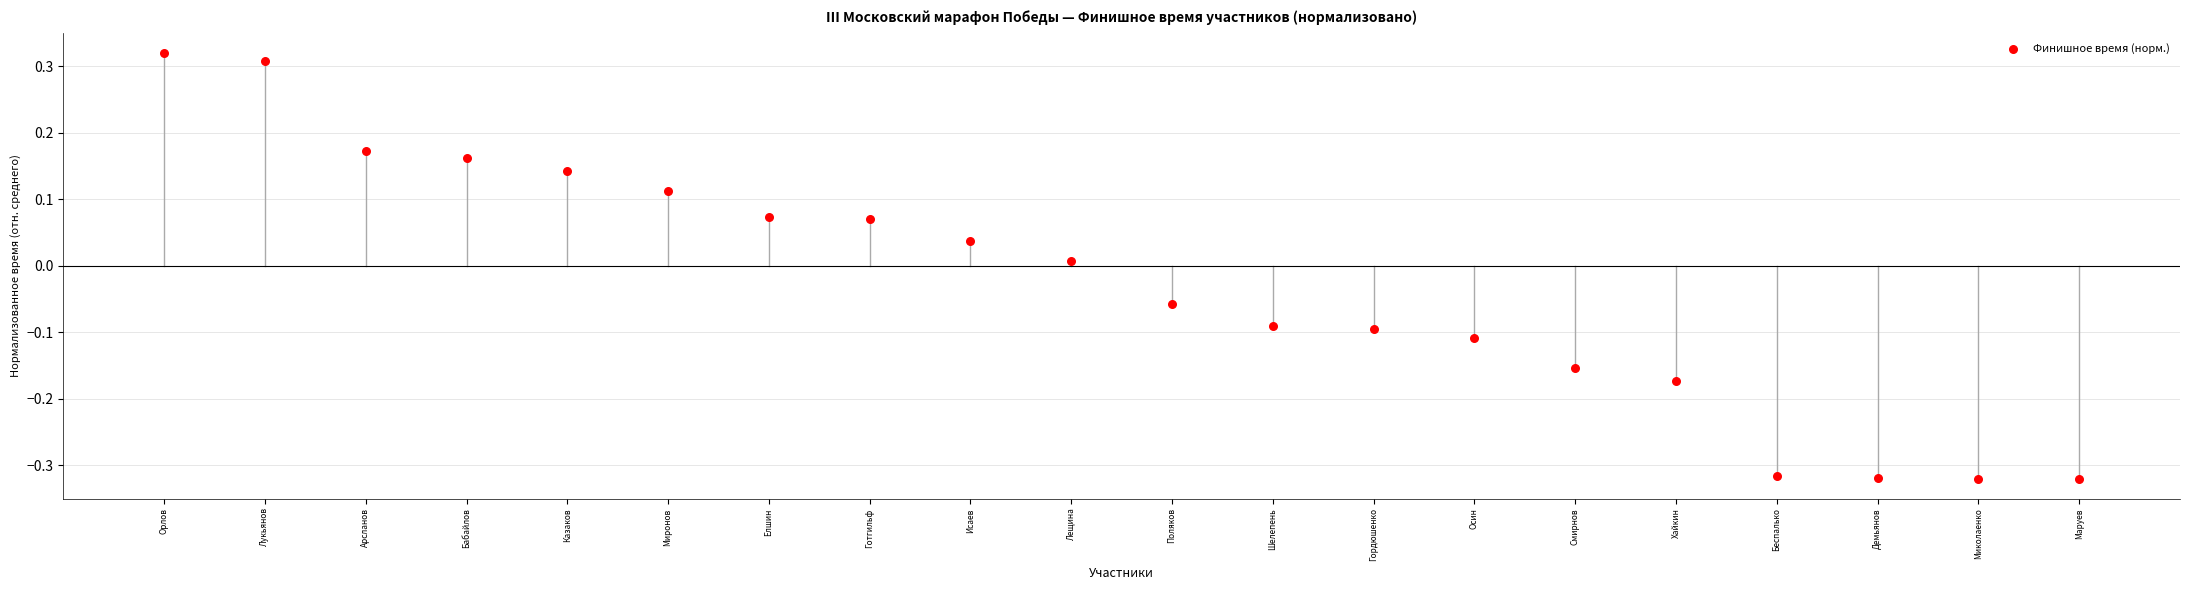

What is the range of Y values (max minus min)?

0.6